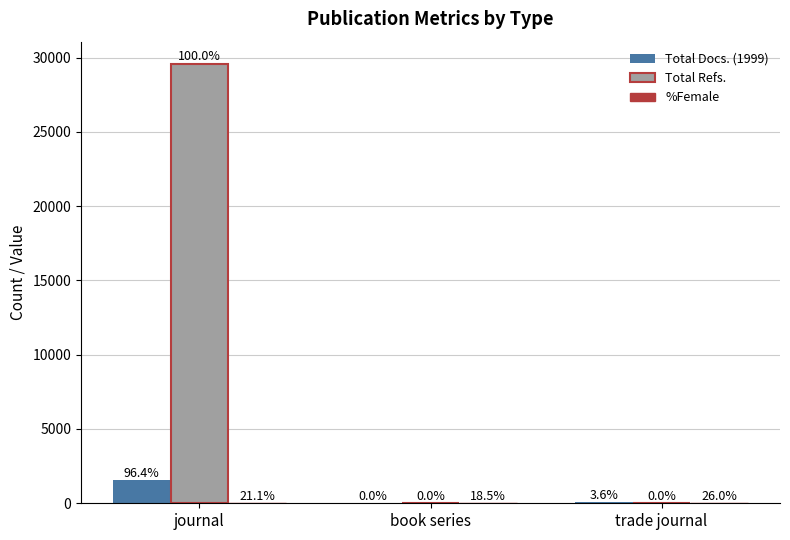

Which category has the highest value across all series?

journal